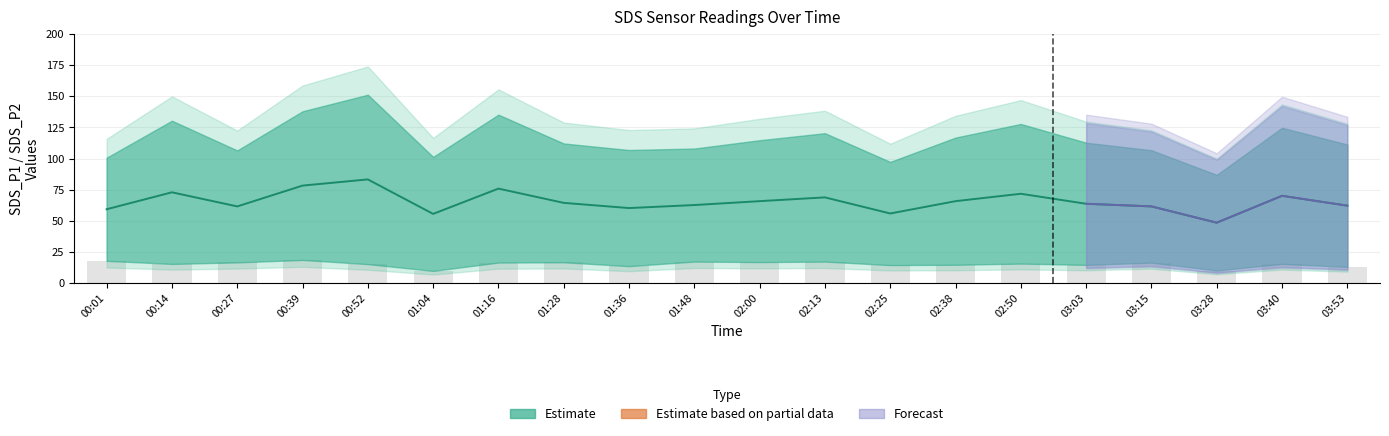

What is the label of the 12th bar from the right?

01:36